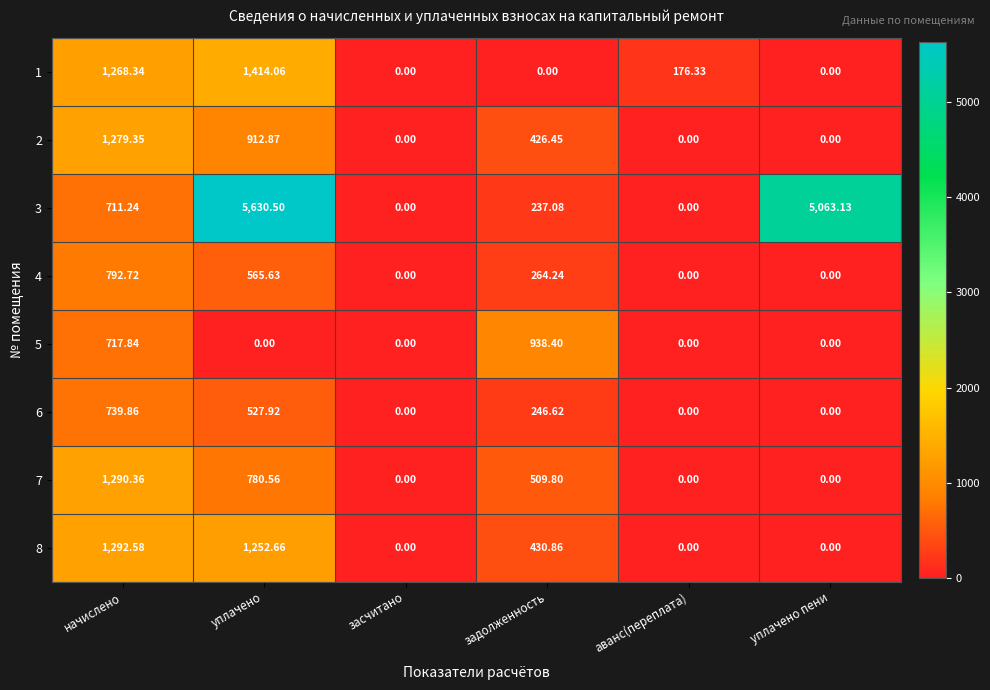

At which category is the sum across all series the highest?

уплачено